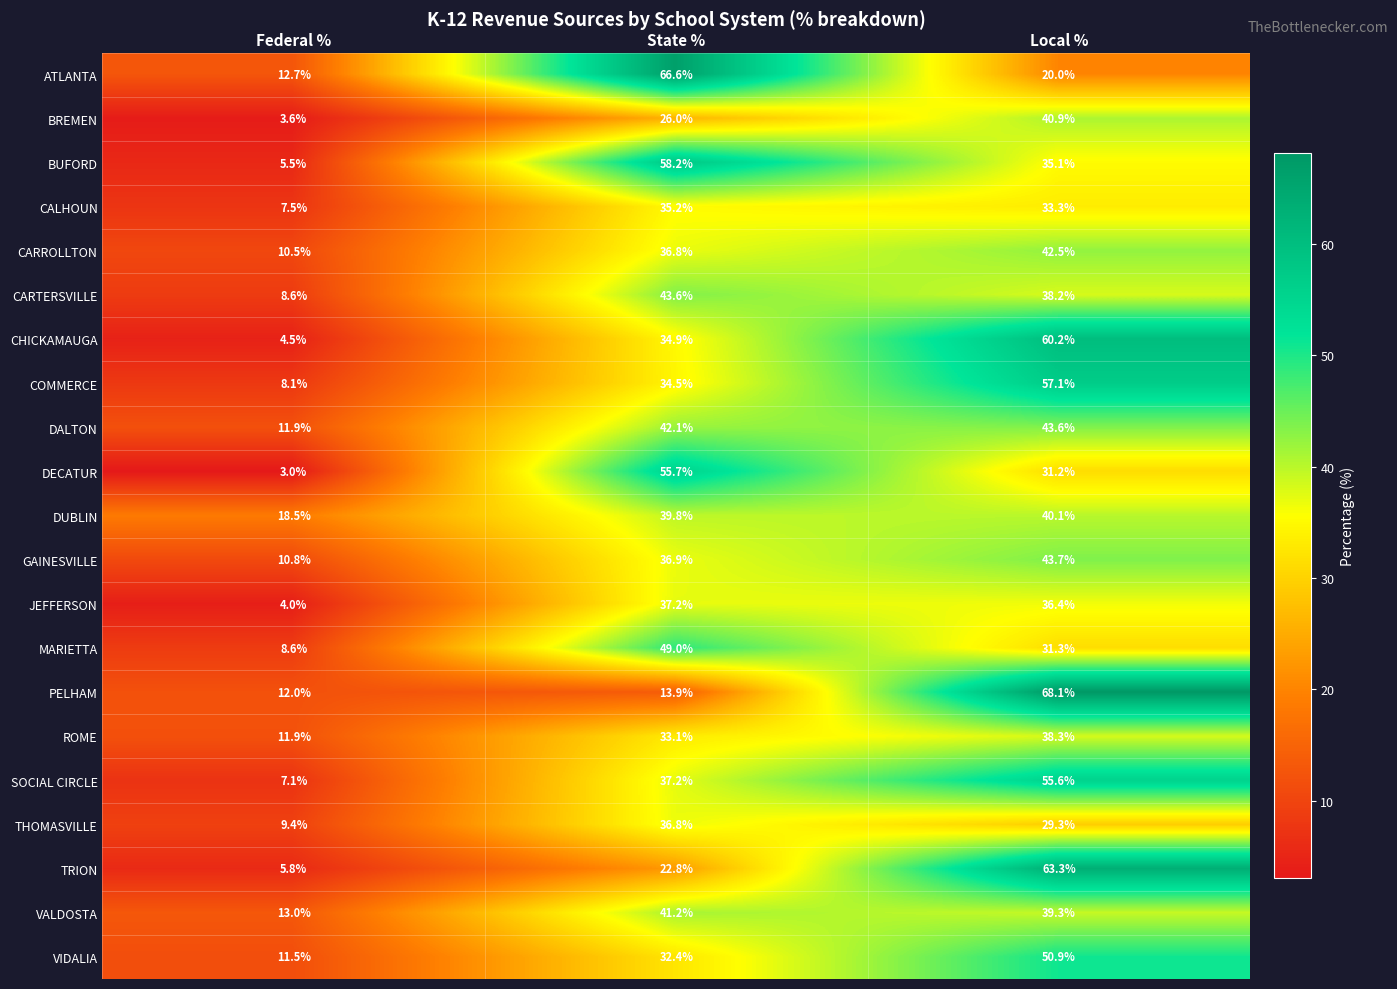

At which label does COMMERCE first exceed 34?

State %